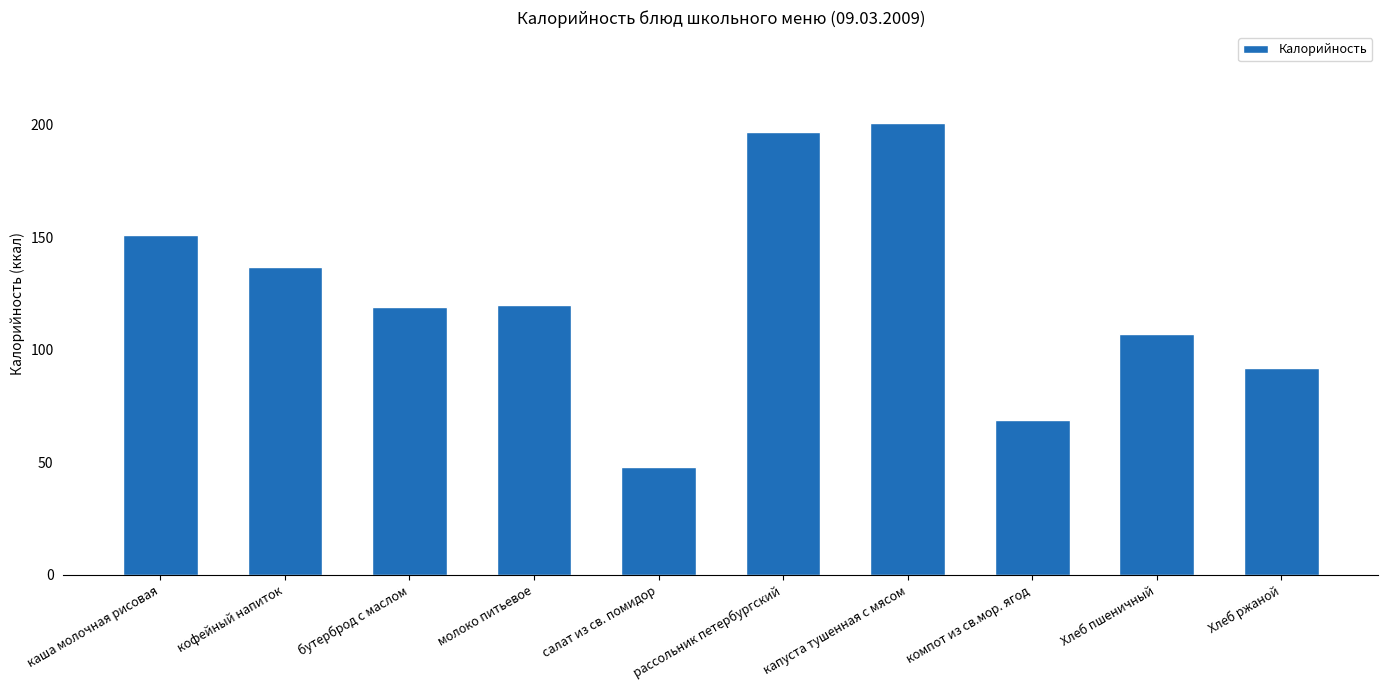

What is the value of the 10th bar from the left?

92.0